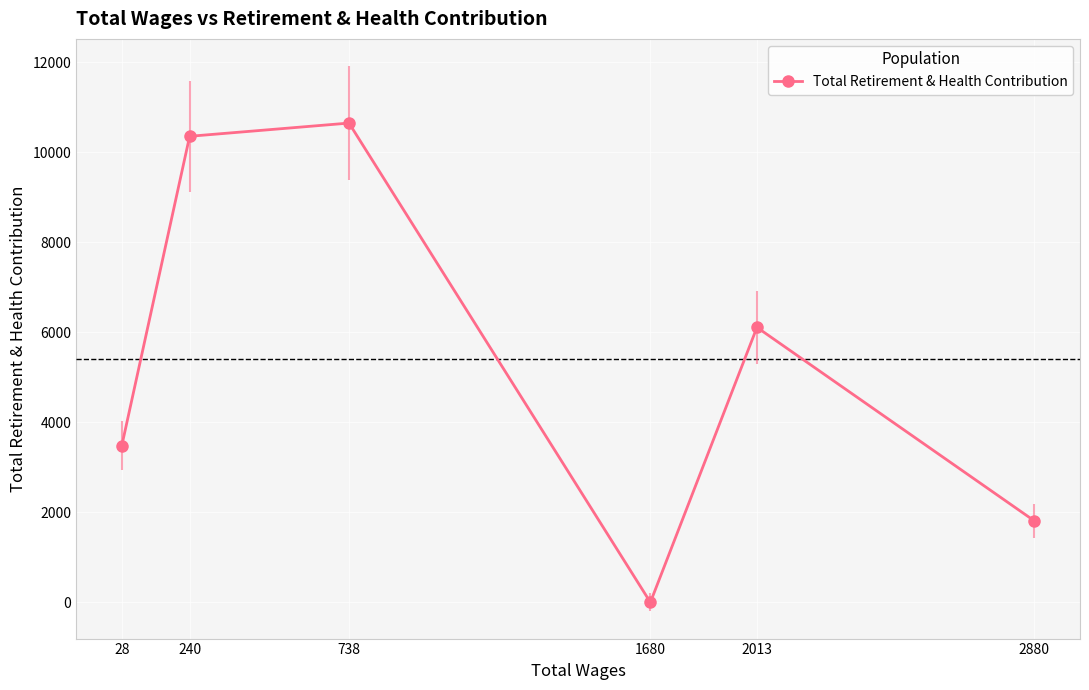

List the labels in order of value, smallest first.

1680, 2880, 28, 2013, 240, 738